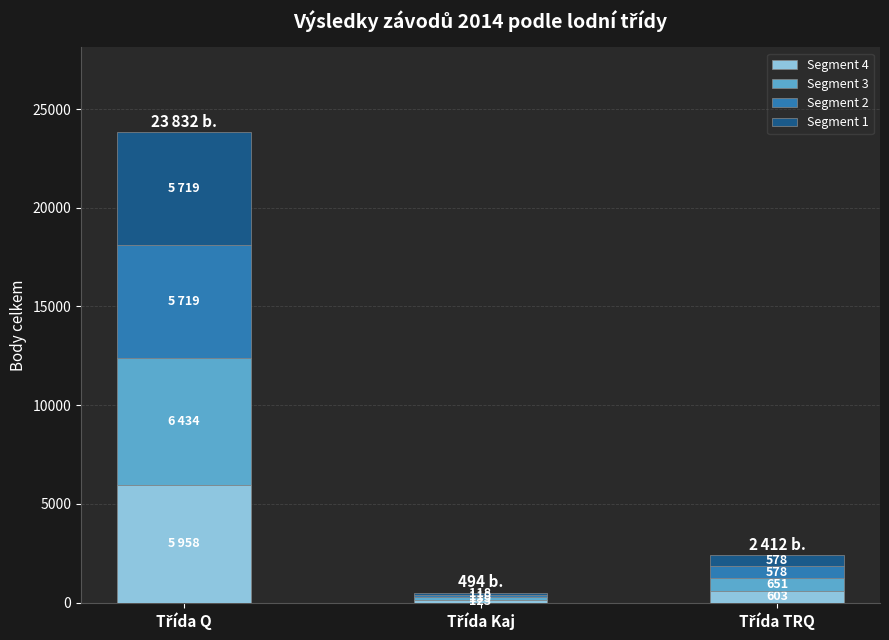

What is the maximum value for Segment 4?

5958.0